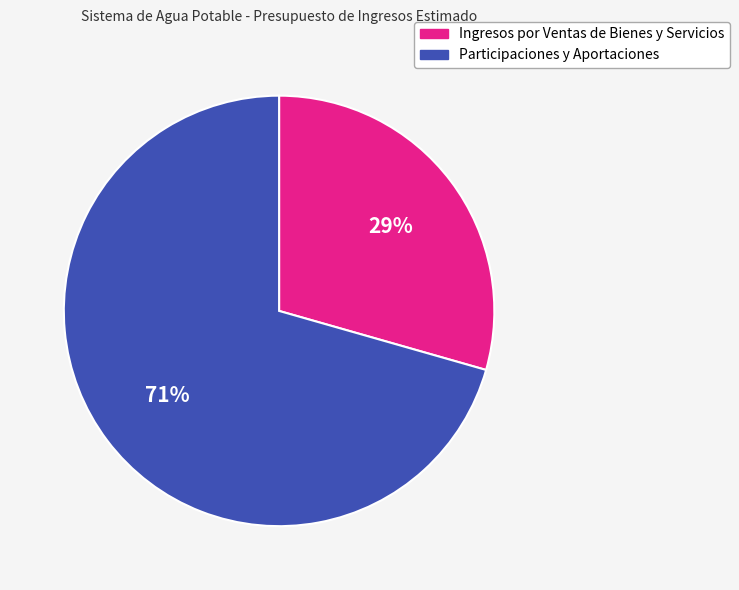

Approximately how many times larger is the value at Ingresos por Ventas de Bienes y Servicios compared to Participaciones y Aportaciones?

0.4